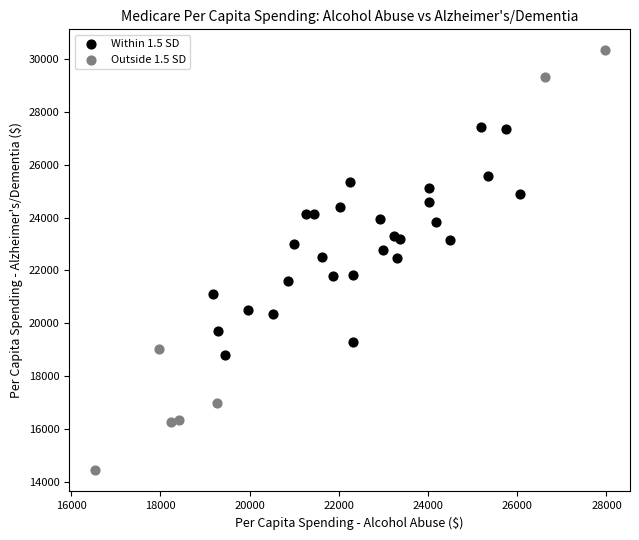

Which series has the widest spread of Y values?

Outside 1.5 SD